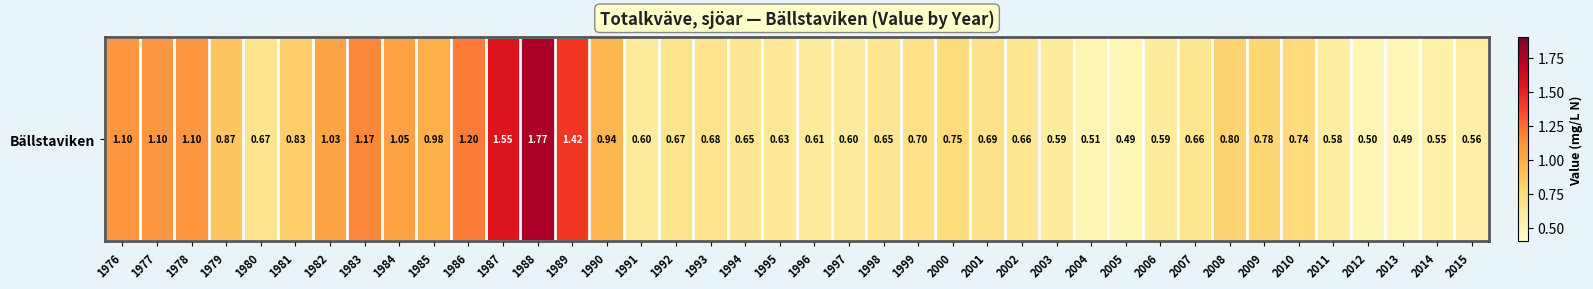

List the labels in order of value, smallest first.

2005, 2013, 2012, 2004, 2014, 2015, 2011, 2003, 2006, 1991, 1997, 1996, 1995, 1994, 1998, 2002, 2007, 1980, 1992, 1993, 2001, 1999, 2010, 2000, 2009, 2008, 1981, 1979, 1990, 1985, 1982, 1984, 1976, 1977, 1978, 1983, 1986, 1989, 1987, 1988